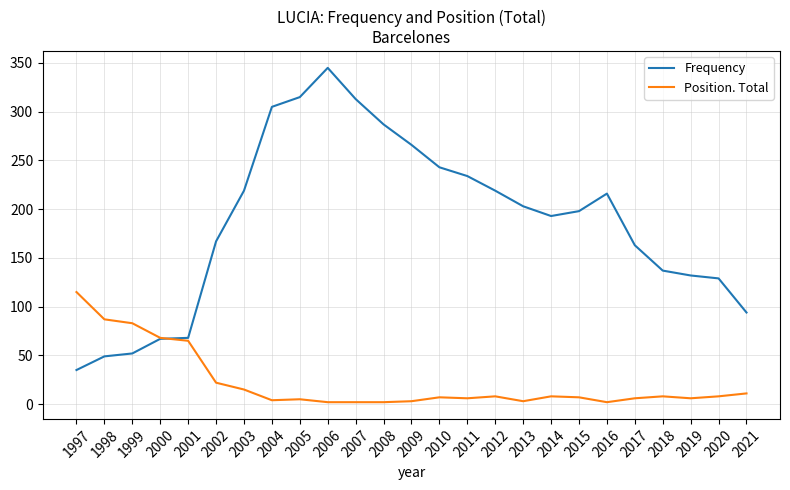

What value does the Position. Total series have at 2000?

68